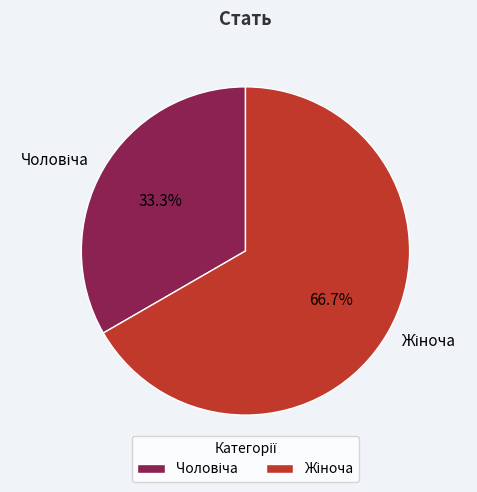

Is there any slice that represents more than half of the pie?

Yes